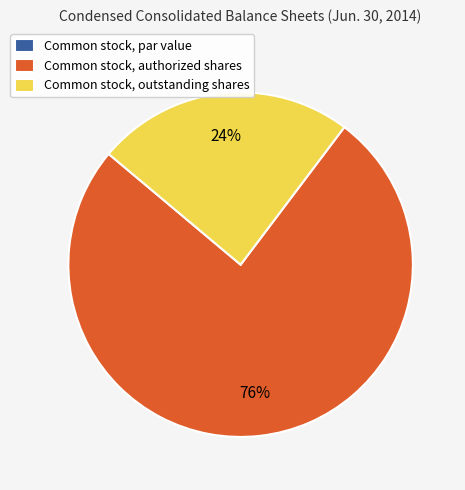

Is there any slice that represents more than half of the pie?

Yes